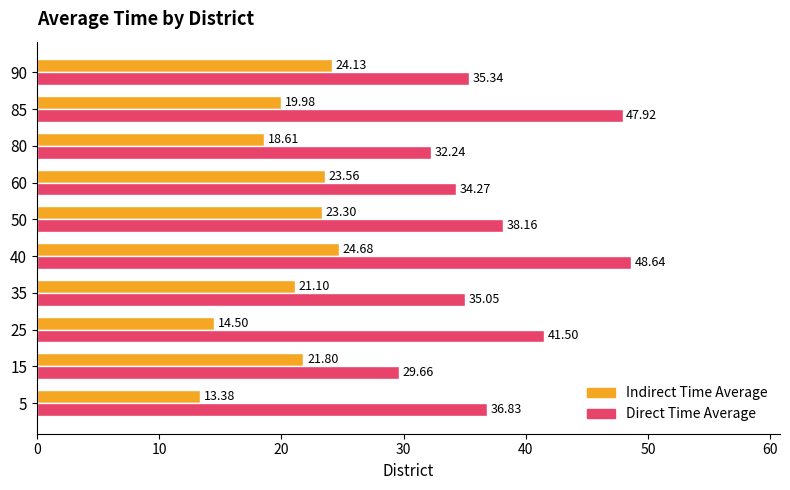

Which series changed the most between 60 and 80?

Indirect Time Average